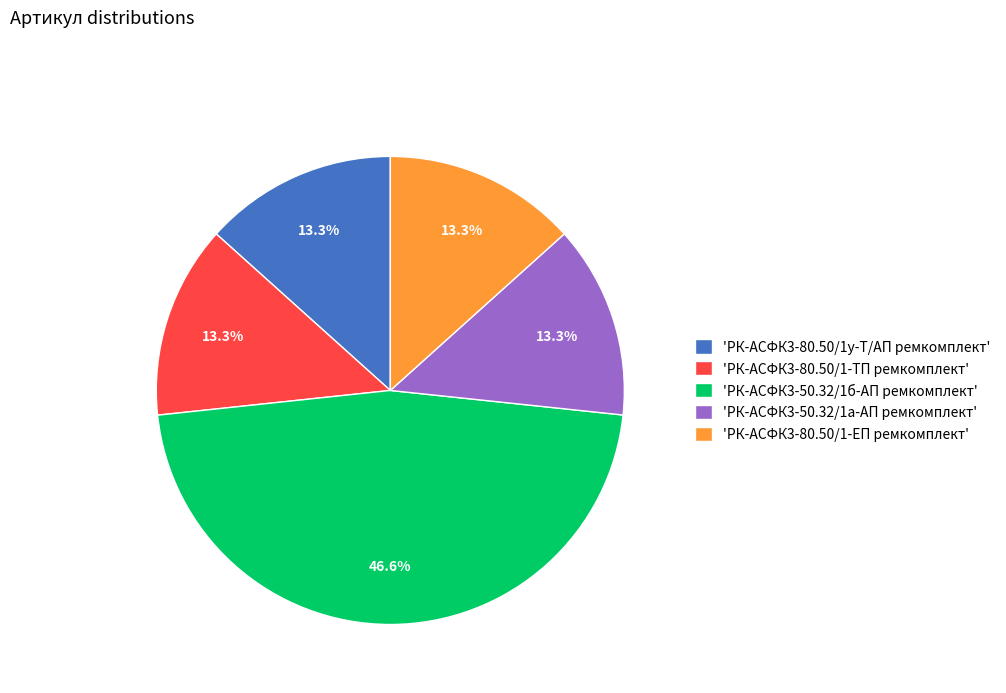

What is the ratio of the value at 'РК-АСФК3-80.50/1-ЕП ремкомплект' to the value at 'РК-АСФК3-80.50/1-ТП ремкомплект'?

1.0